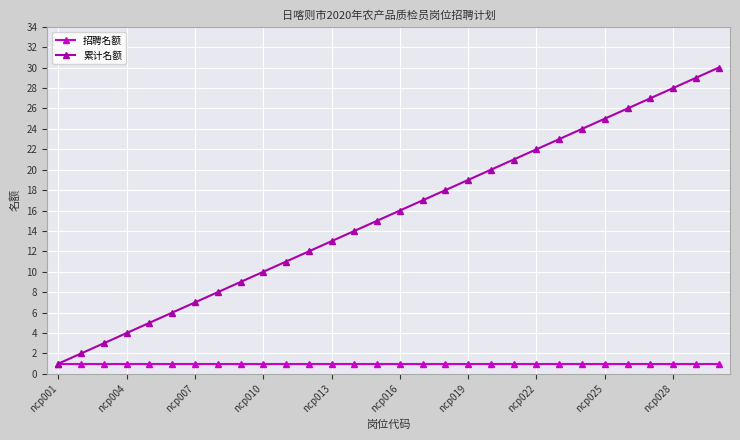

Which series has the largest total across all categories?

累计名额